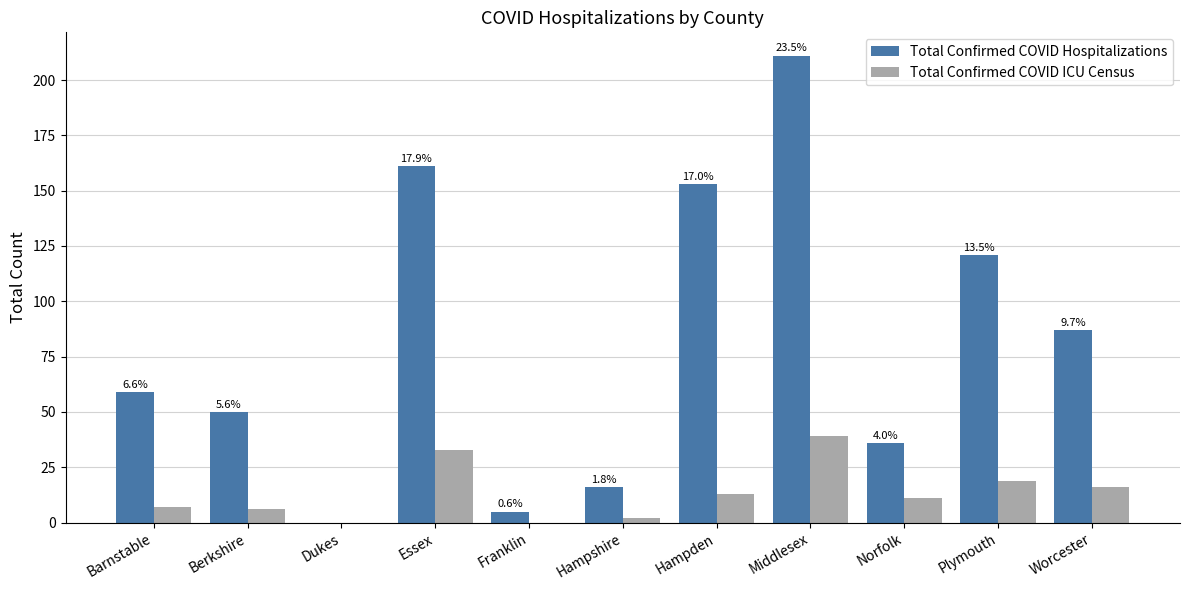

Reading right to left, what are all the values shown in this chart?

Total Confirmed COVID Hospitalizations: 87	121	36	211	153	16	5	161	0	50	59
Total Confirmed COVID ICU Census: 16	19	11	39	13	2	0	33	0	6	7